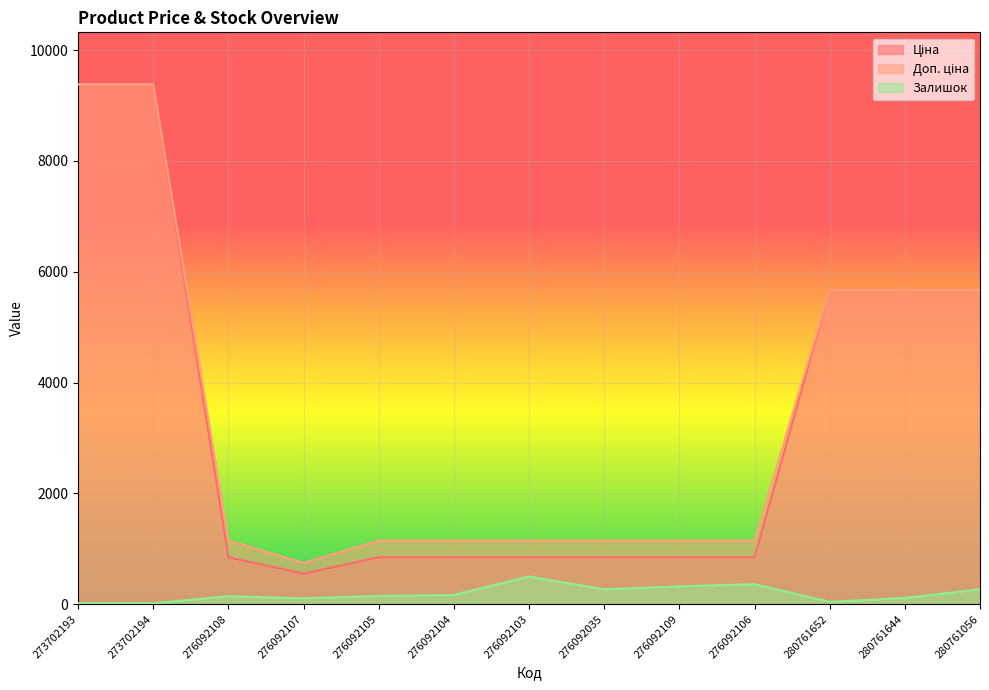

Which series has the widest spread of values?

Ціна